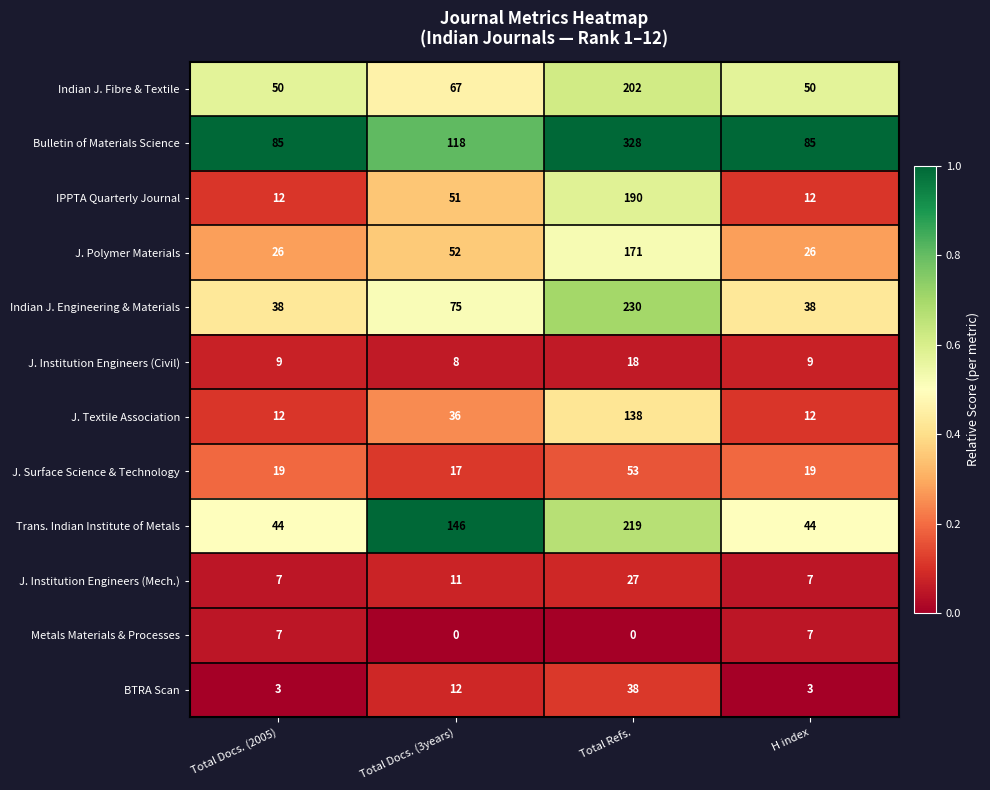

Between Total Docs. (2005) and Total Refs., which series saw the biggest shift?

Bulletin of Materials Science